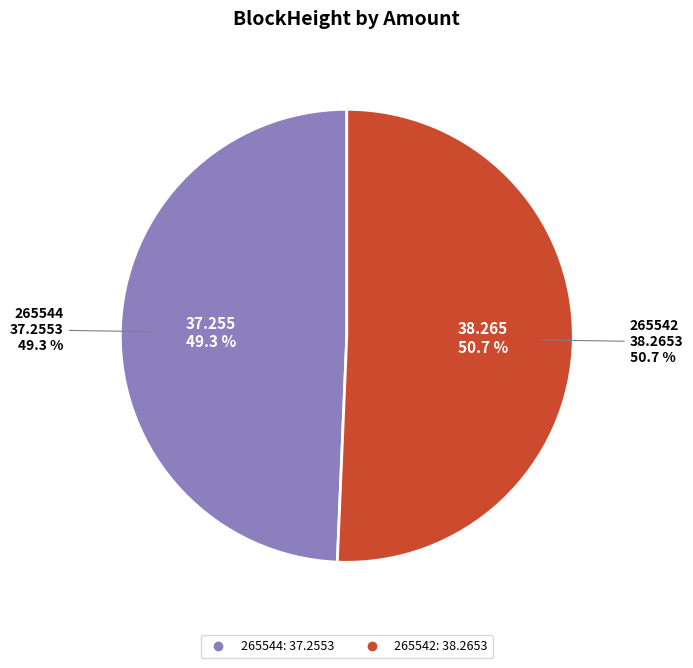

The 265542 slice represents 93% of the pie. True or false?

False